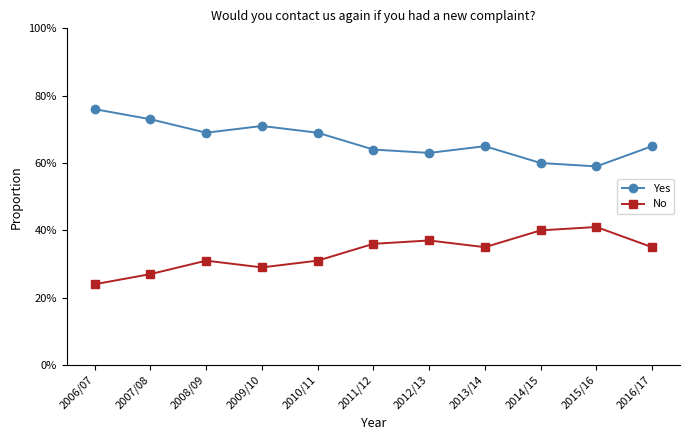

Which has a higher value, 2013/14 or 2012/13?

2013/14